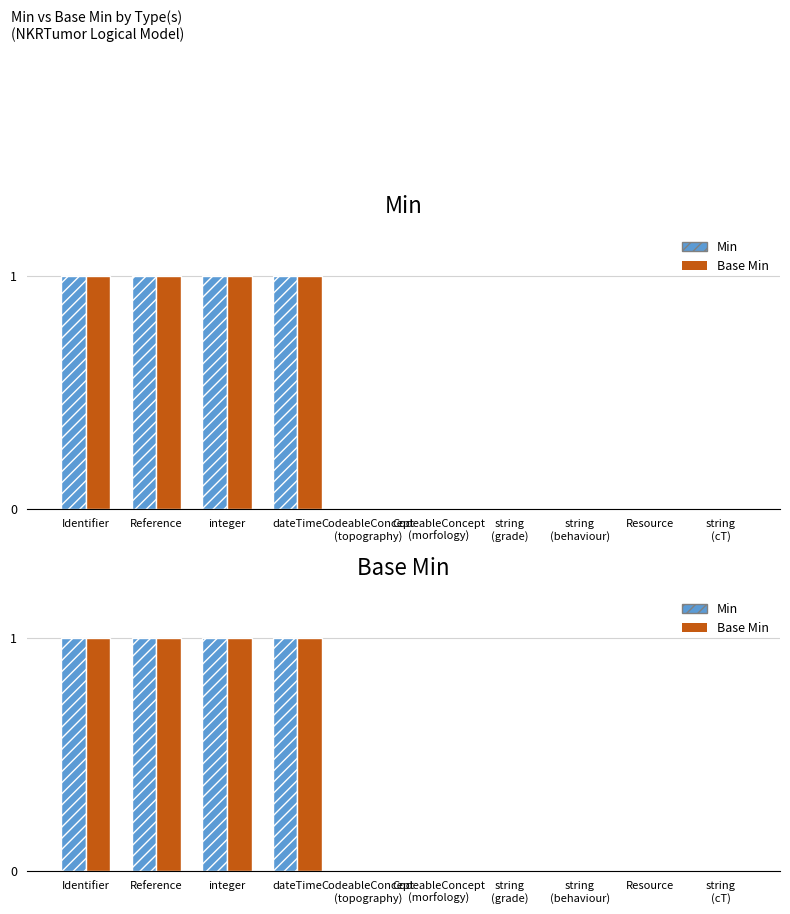

Reading right to left, transcribe all the data shown in this chart.

Min: 0	0	0	0	0	0	1	1	1	1
Base Min: 0	0	0	0	0	0	1	1	1	1